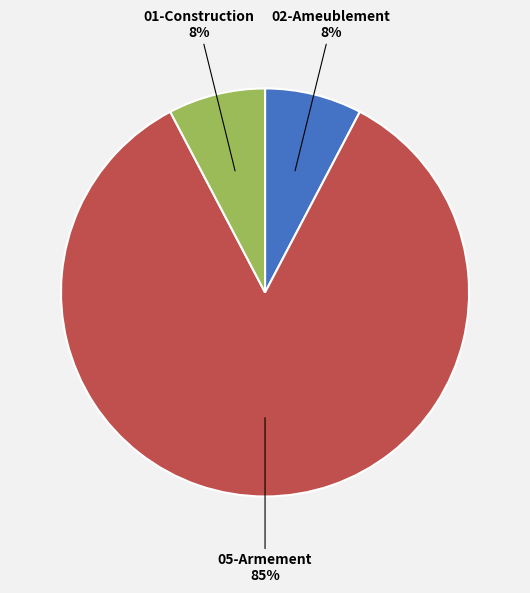

To the nearest percent, what is the average slice percentage?

33%